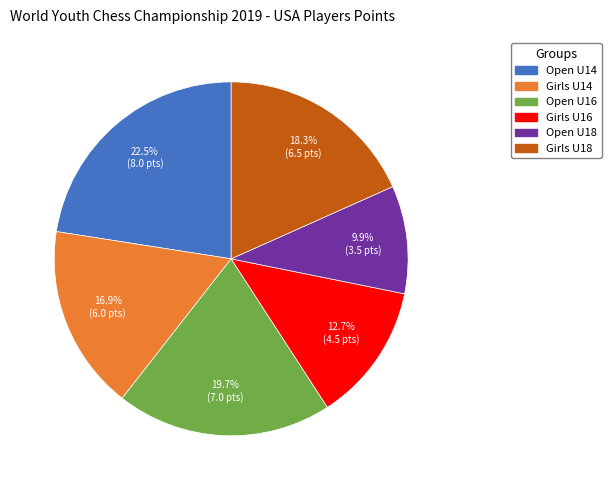

The Open U16 slice represents 10% of the pie. True or false?

False